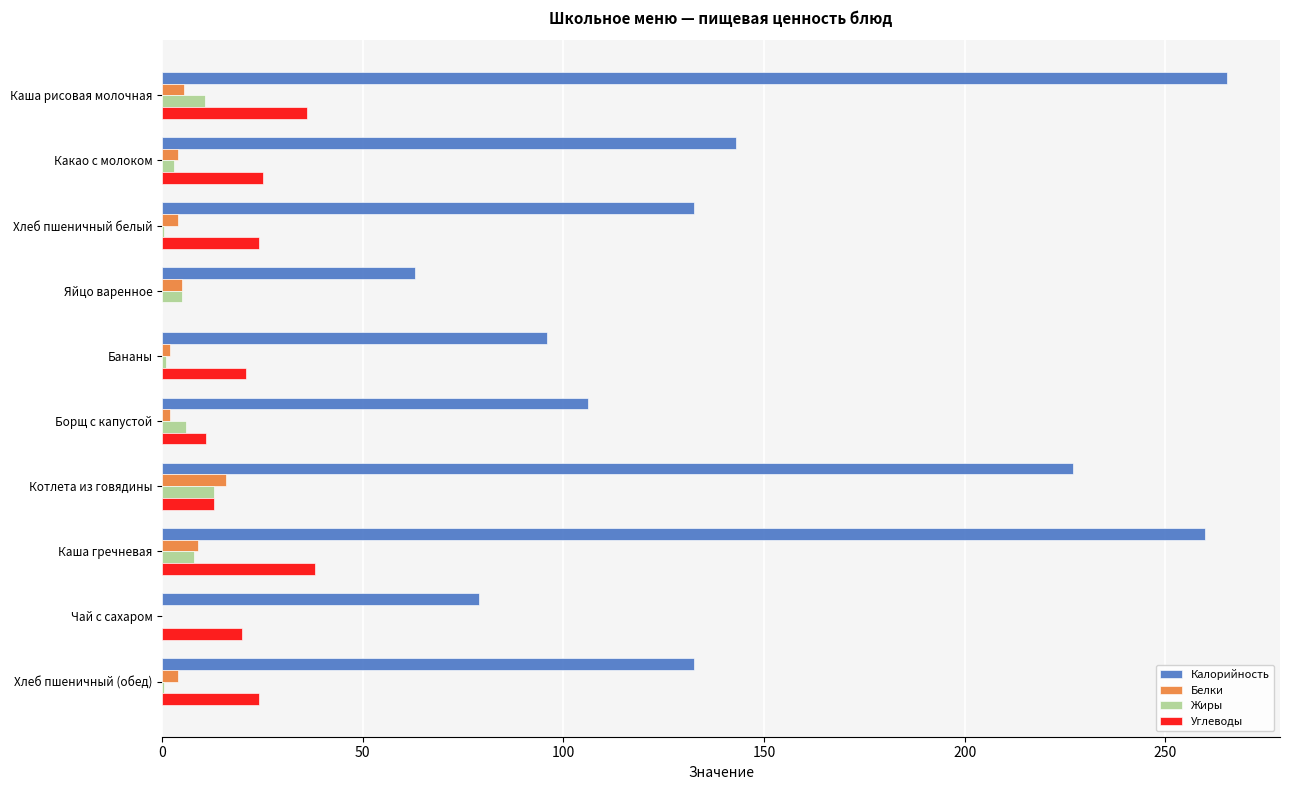

What is the sum of all Калорийность values?

1504.3